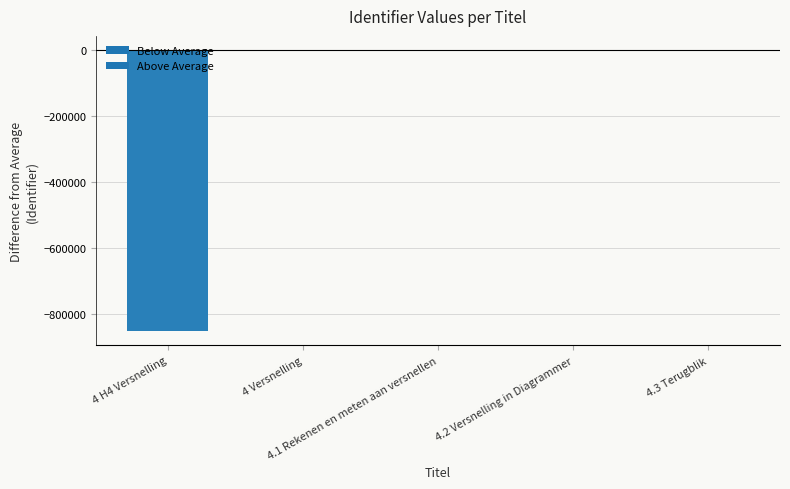

How many data points are above -49?

2